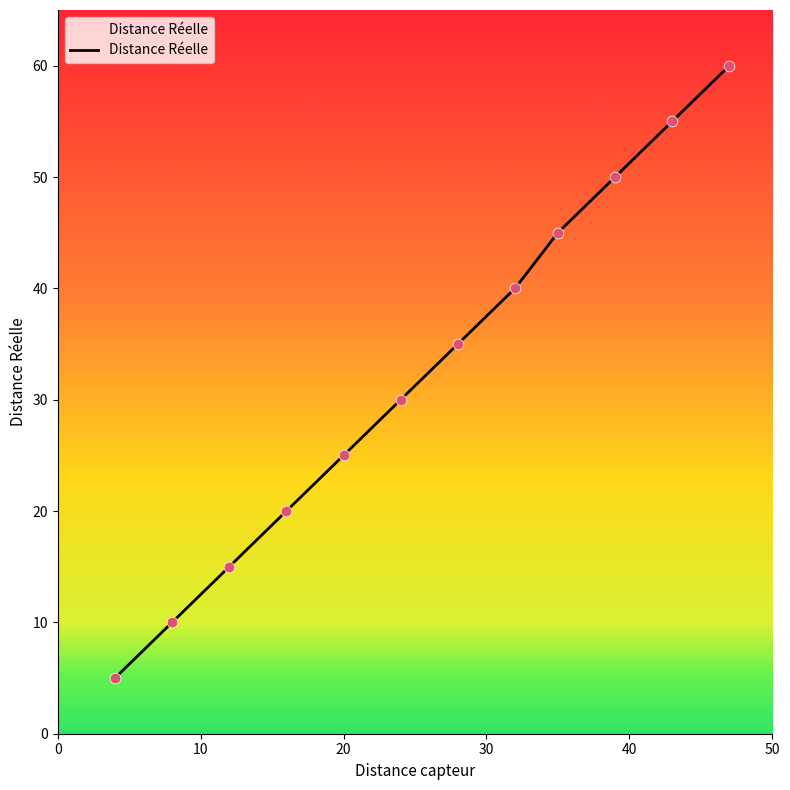

What is the smallest value displayed?

5